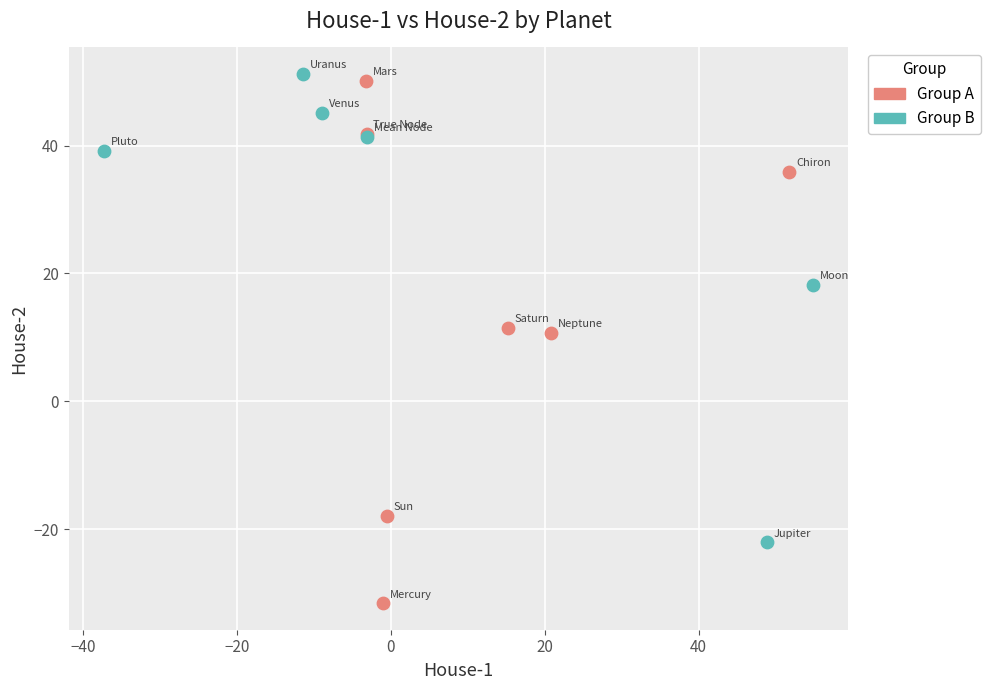

What are all the series names shown in the legend?

Group A, Group B